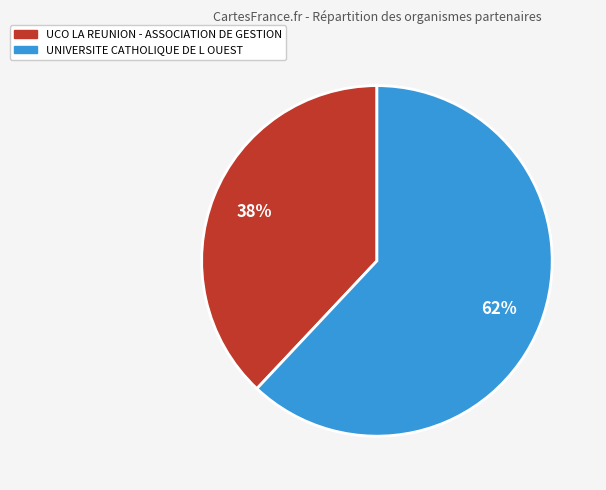

Is the sum of UNIVERSITE CATHOLIQUE DE L OUEST and UCO LA REUNION - ASSOCIATION DE GESTION greater than half?

Yes